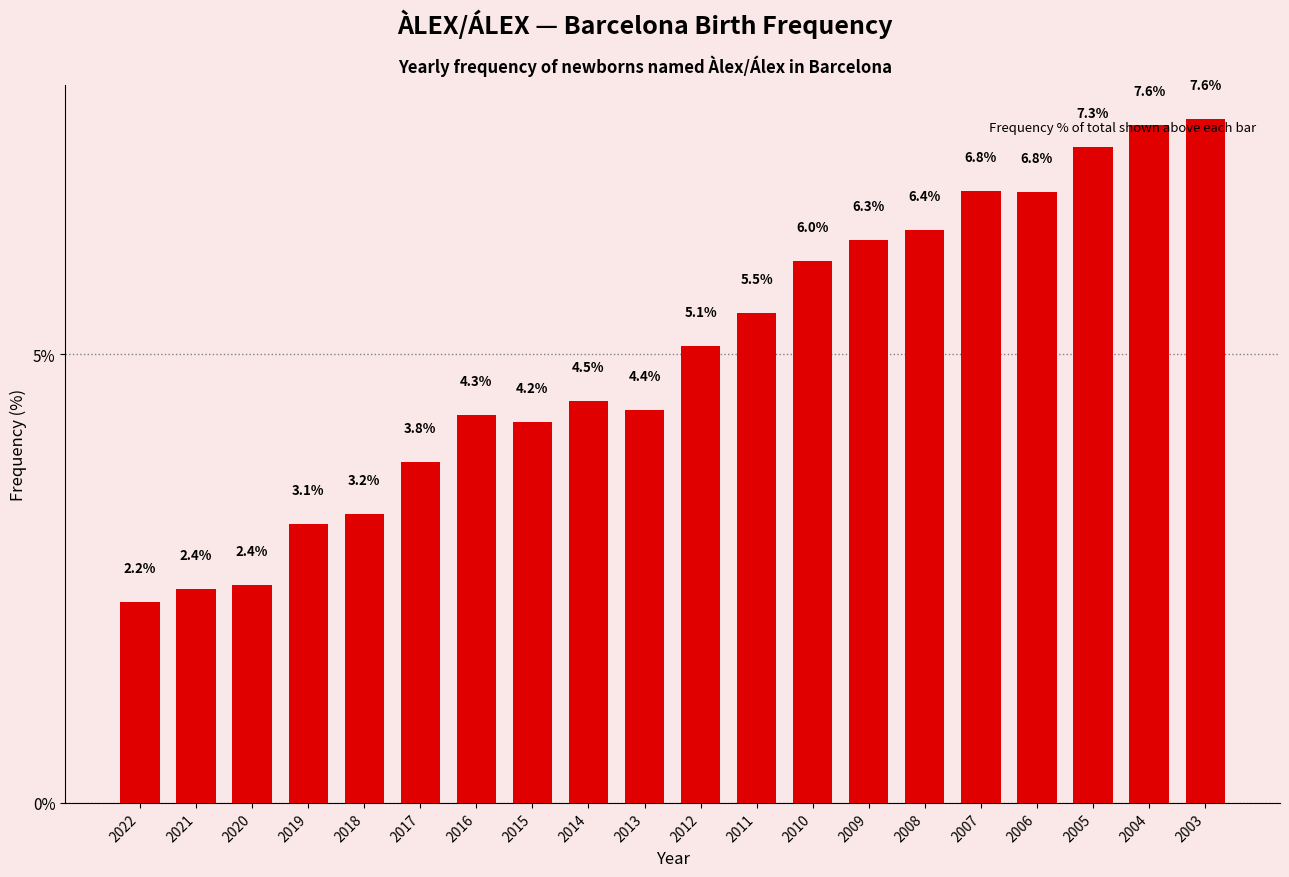

Where does the data first go above 5?

2012